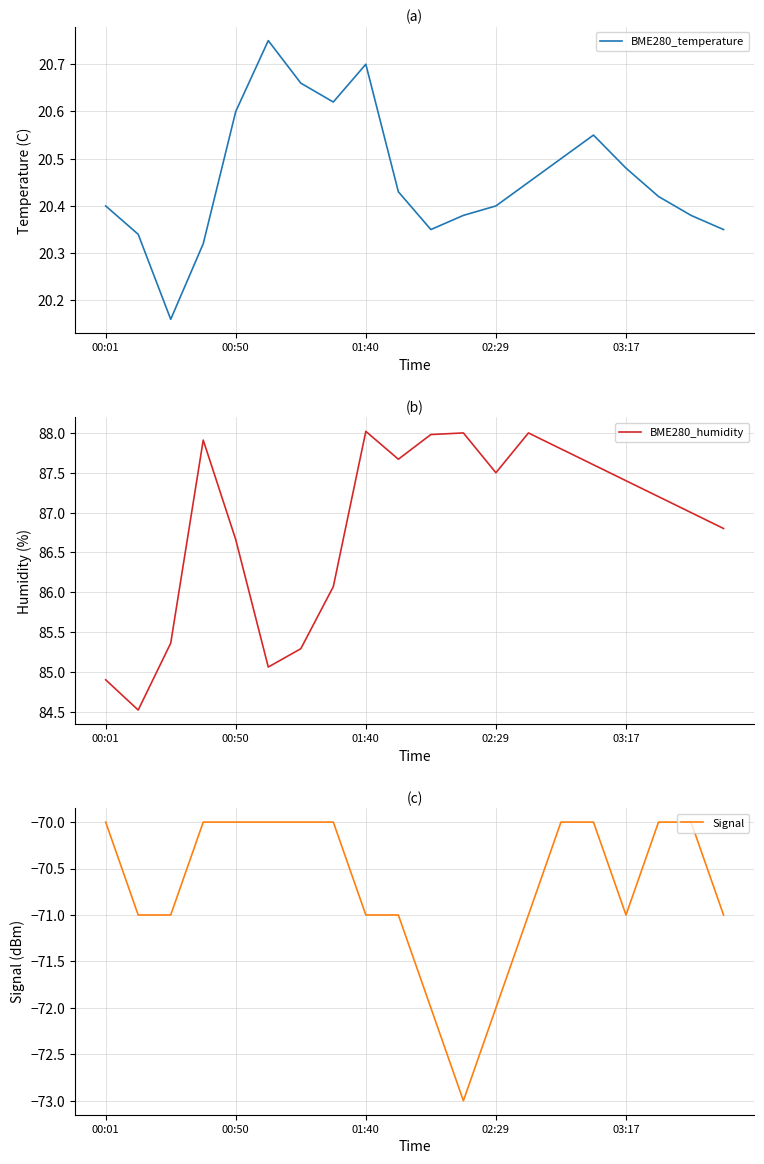

How many lines are shown in the chart?

3